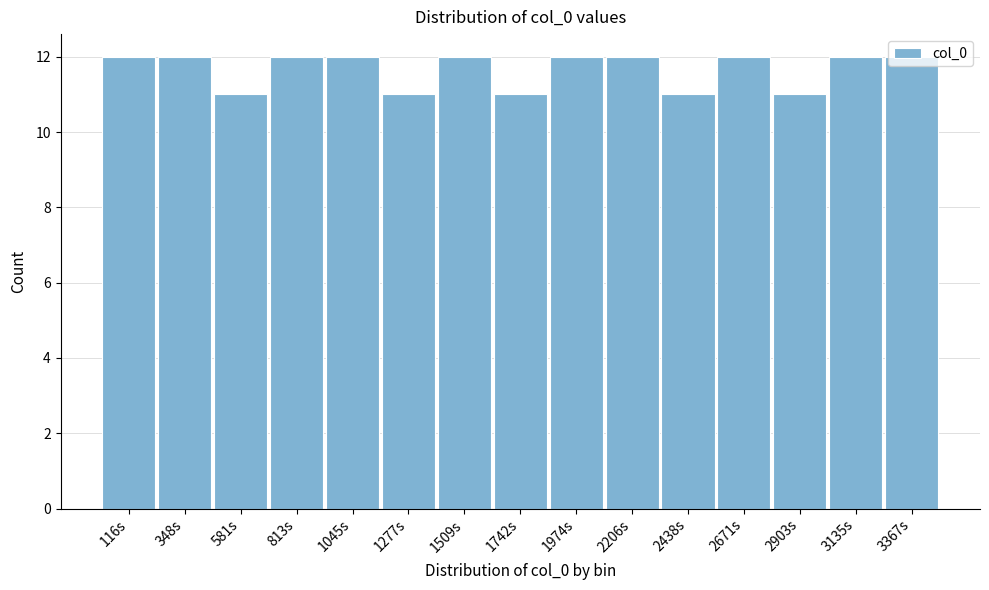

What position from the left is 3367s?

15